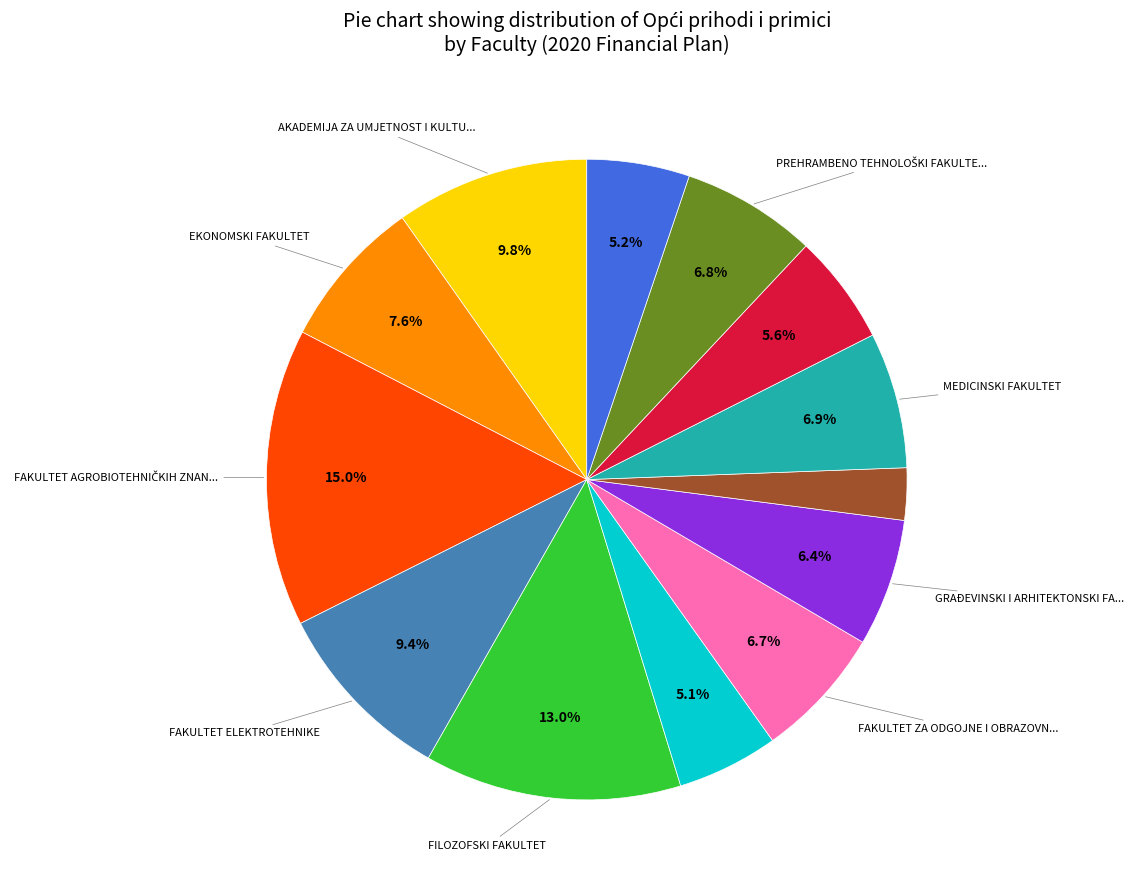

Is there any slice that represents more than half of the pie?

No